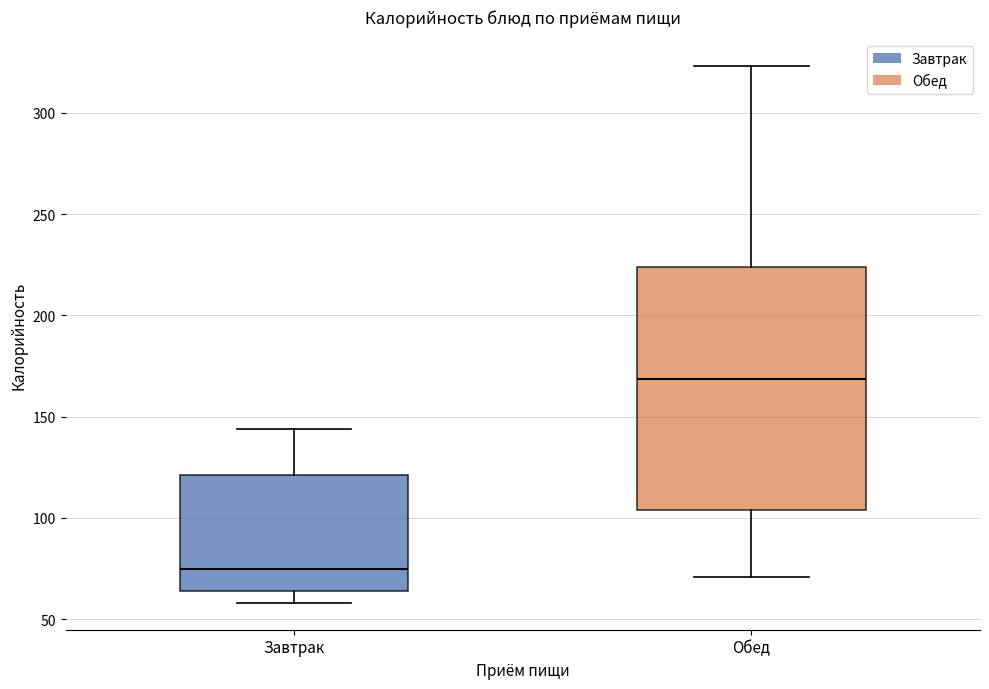

Reading left to right, transcribe this box plot: for each box, give where its median line is, the range the box spans, and where its two whiskers end, as read against the y-axis. The values are not printed on the chart, so give them approximately, as read against the axis.

Завтрак: median 75, box 65 to 120, whiskers 60 to 145
Обед: median 170, box 105 to 225, whiskers 70 to 325